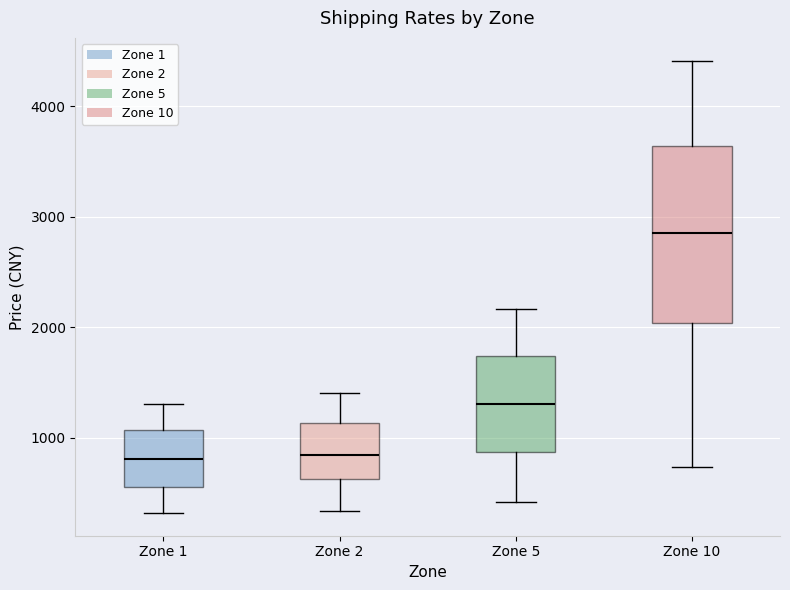

Where does the upper whisker of the box for Zone 5 end on the y-axis? The values are not printed on the chart, so give them approximately, as read against the axis.

2200